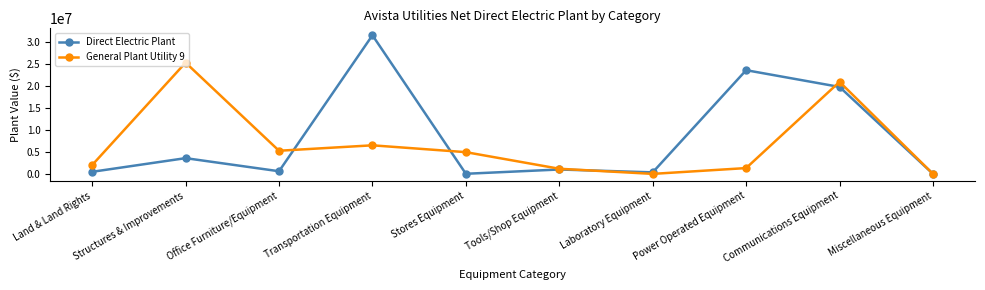

The value of General Plant Utility 9 at Office Furniture/Equipment is 1697048. True or false?

False